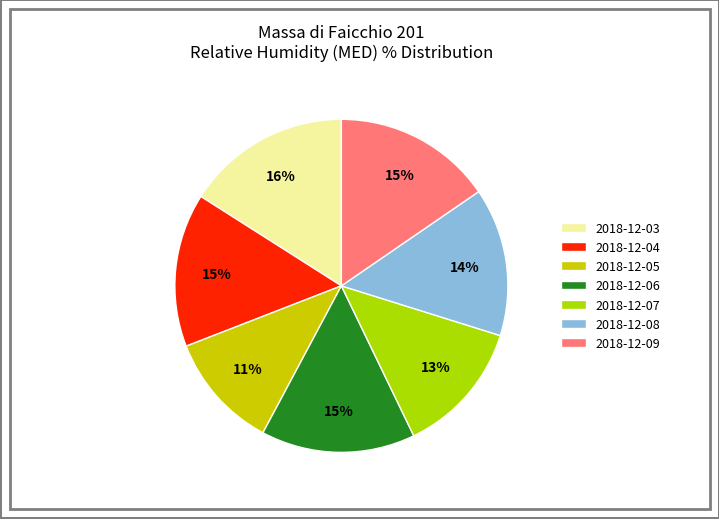

Which category has the smallest portion of the pie?

2018-12-05